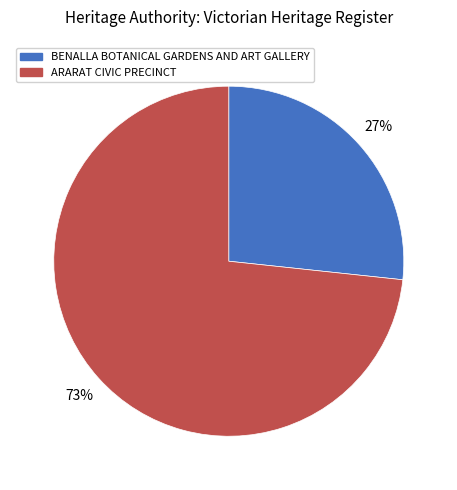

To the nearest percent, what portion does ARARAT CIVIC PRECINCT represent?

73%